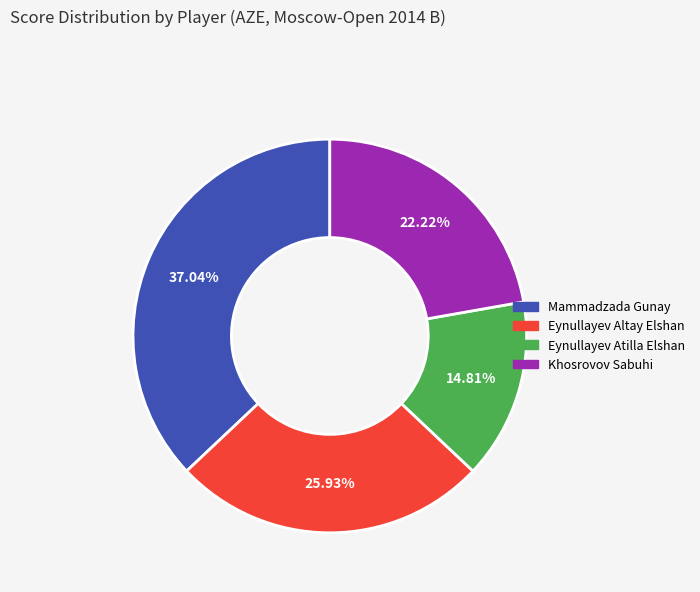

To the nearest percent, what portion does Eynullayev Atilla Elshan represent?

15%